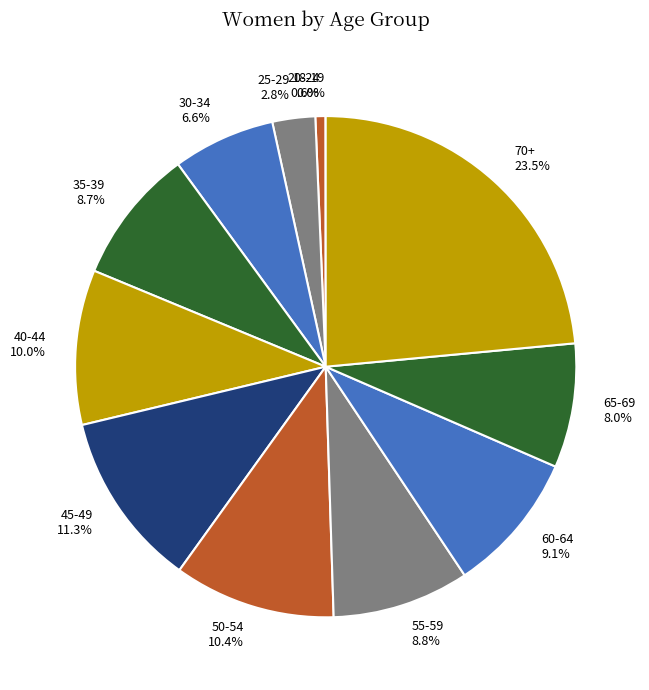

To the nearest percent, what is the difference between the 65-69 and 45-49 slice percentages?

3%